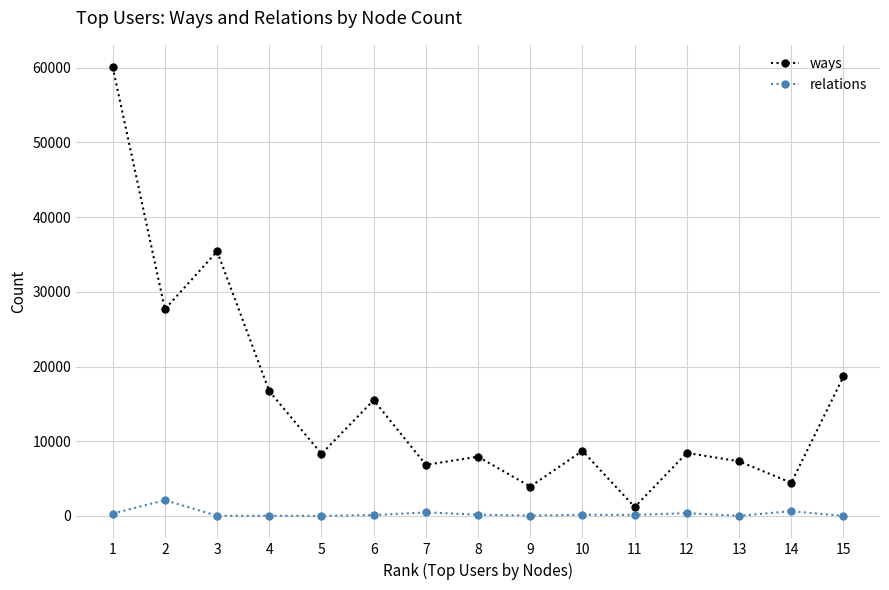

What is the value of the relations point at the 10th from the left?

164